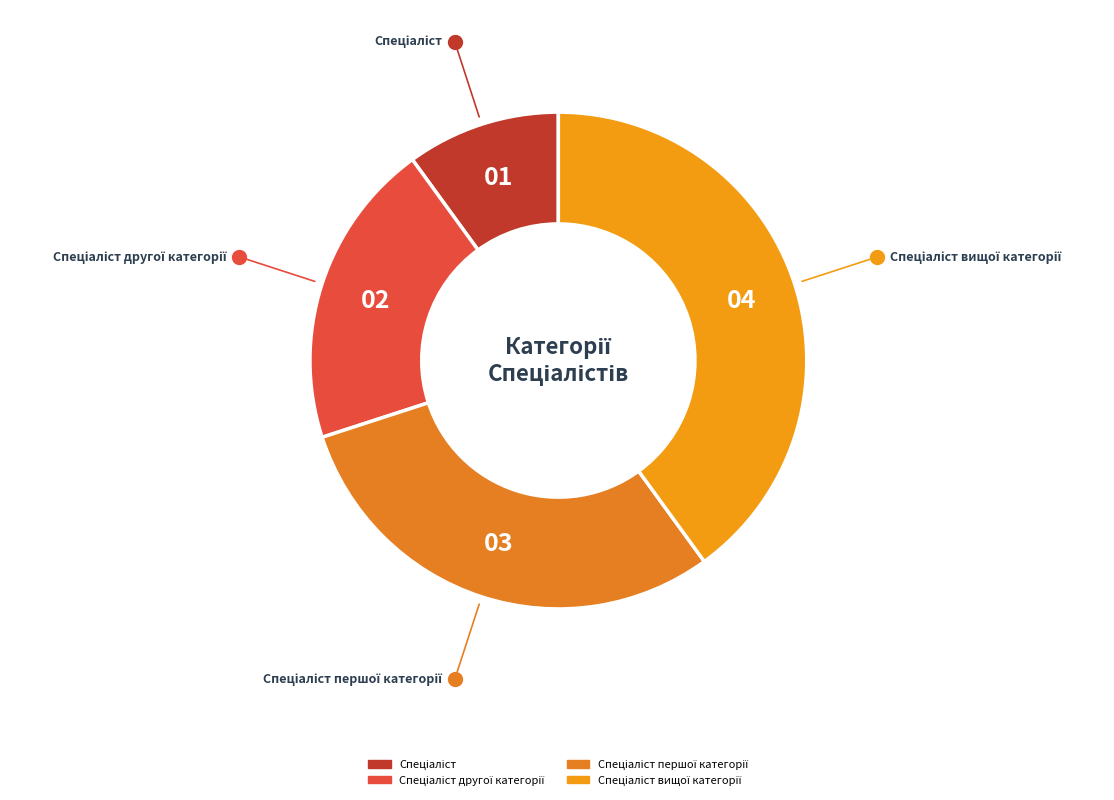

Count the number of slices in the pie.

4